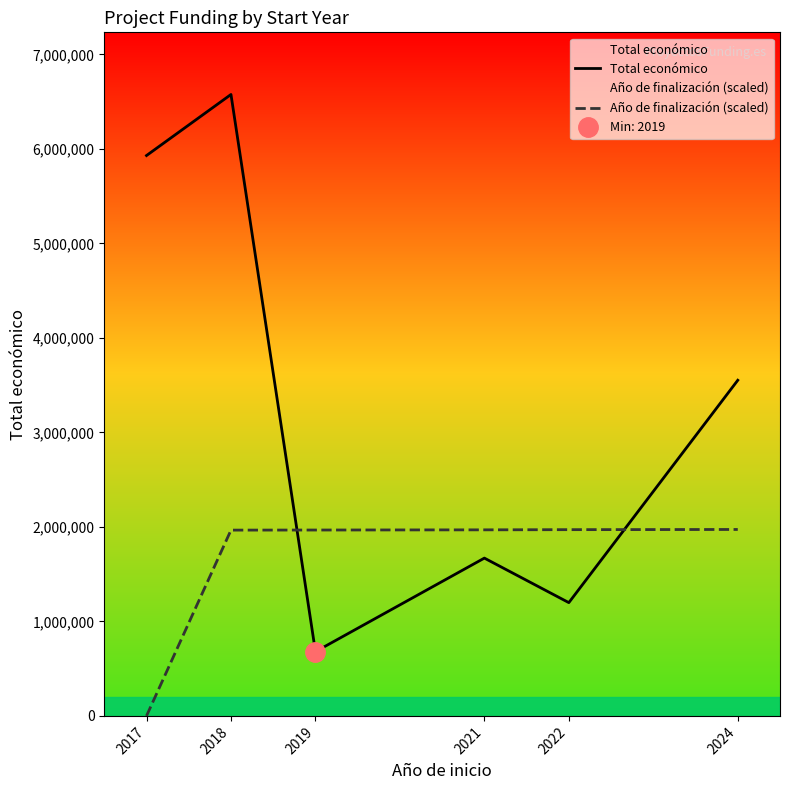

Where is the first local minimum for Total económico?

2019